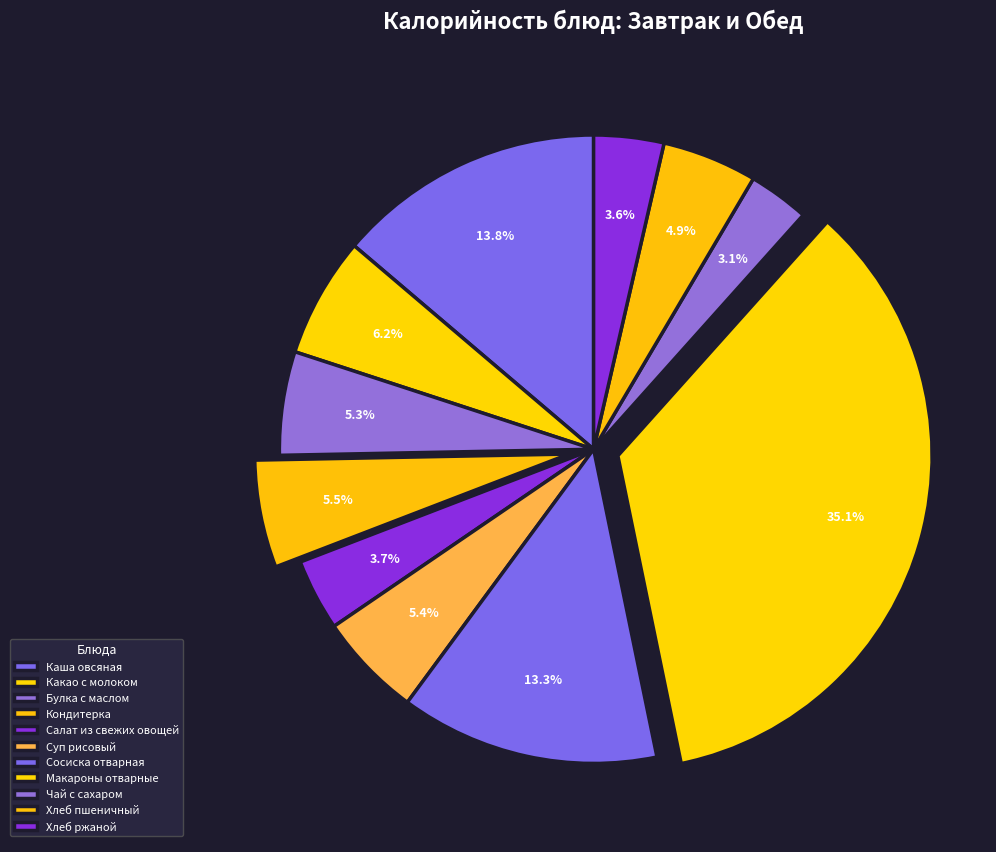

To the nearest percent, what is the average slice percentage?

9%